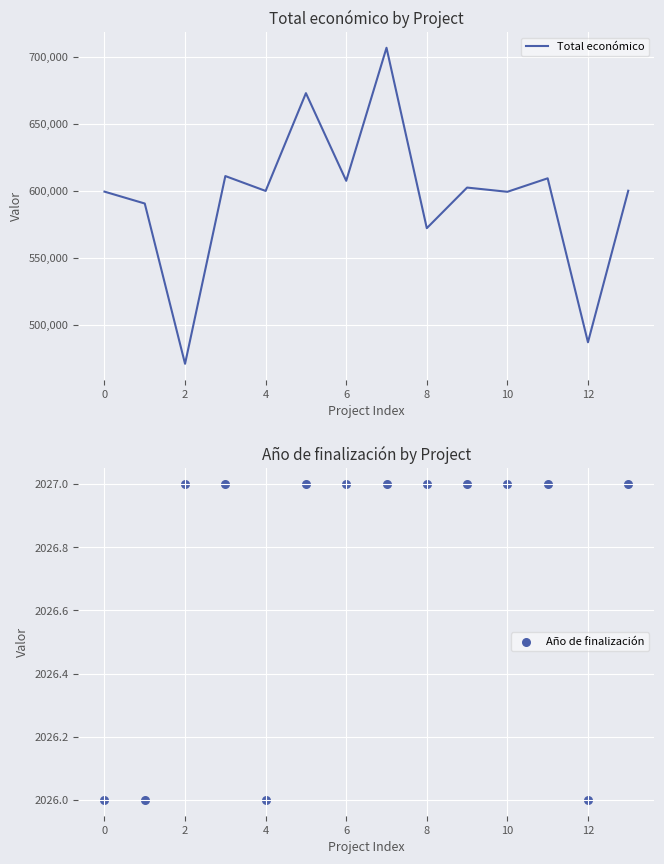

Which series has the largest Y range (max minus min)?

Total económico